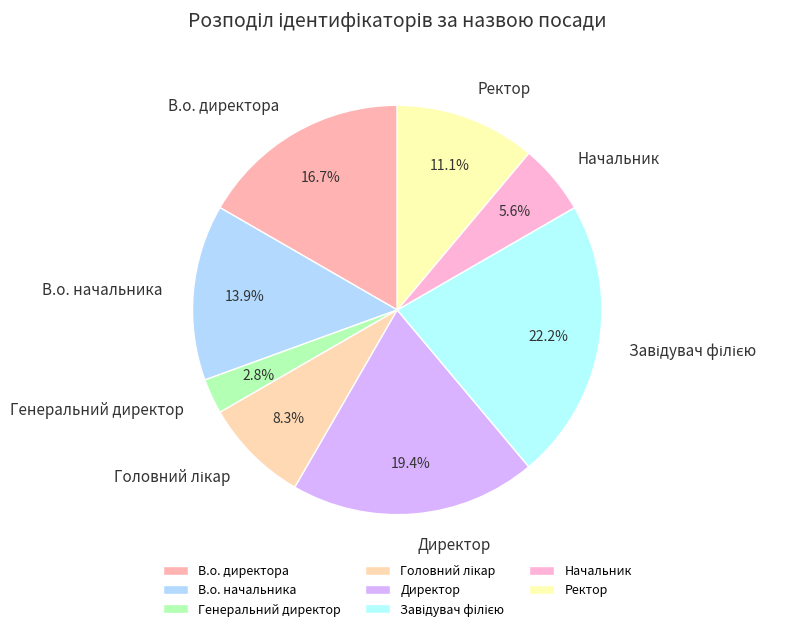

How much of the chart is everything except Директор?

80.6%